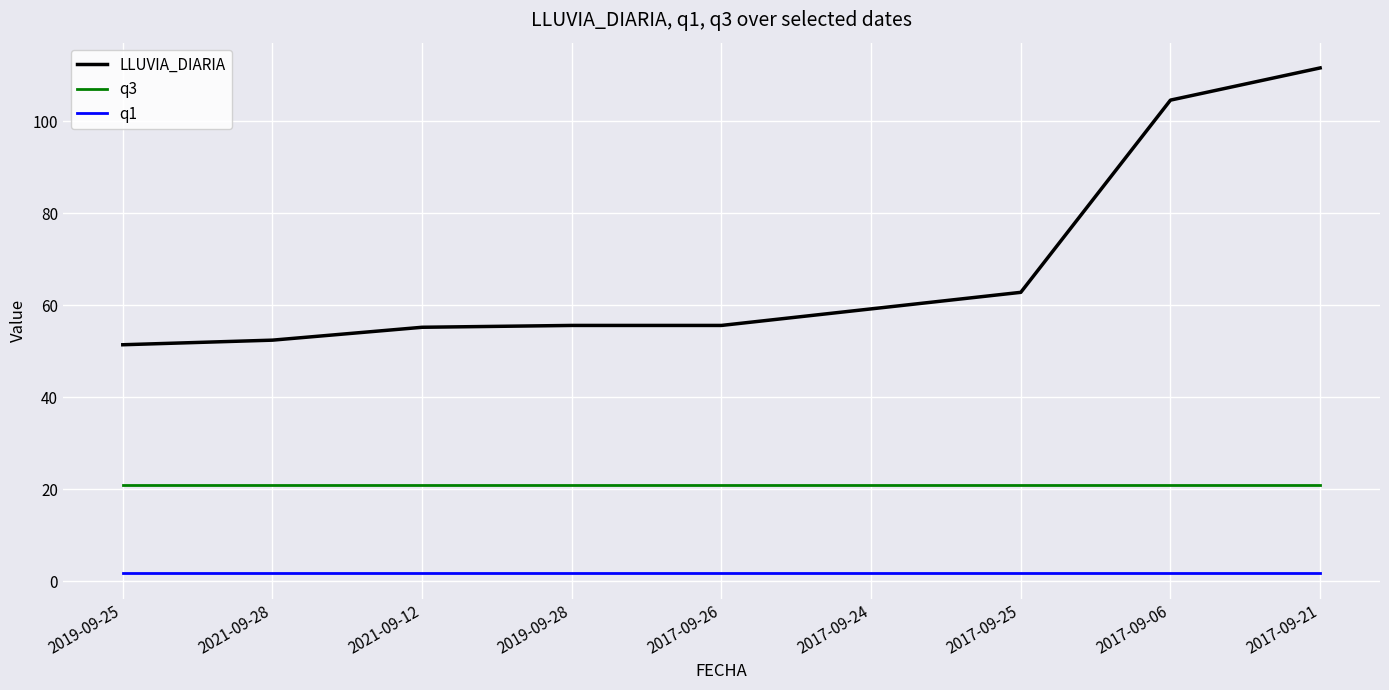

What is the lowest value of the LLUVIA_DIARIA series?

51.4